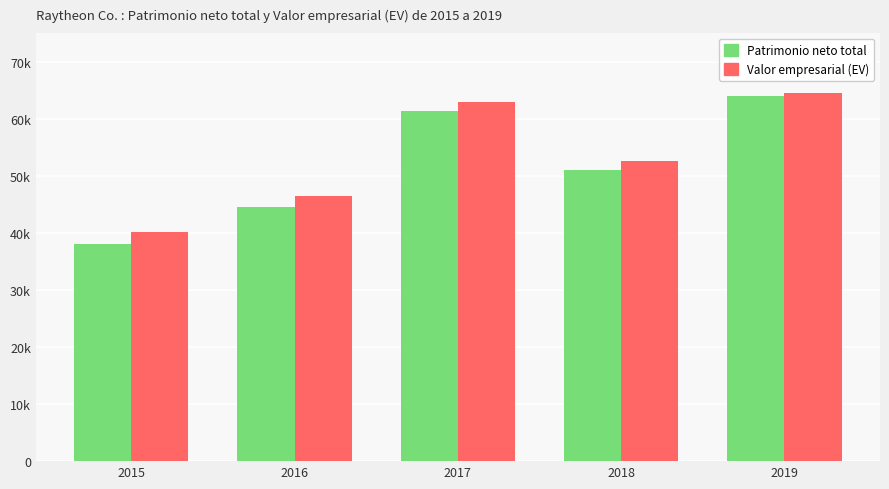

What is the greatest value displayed?

64443